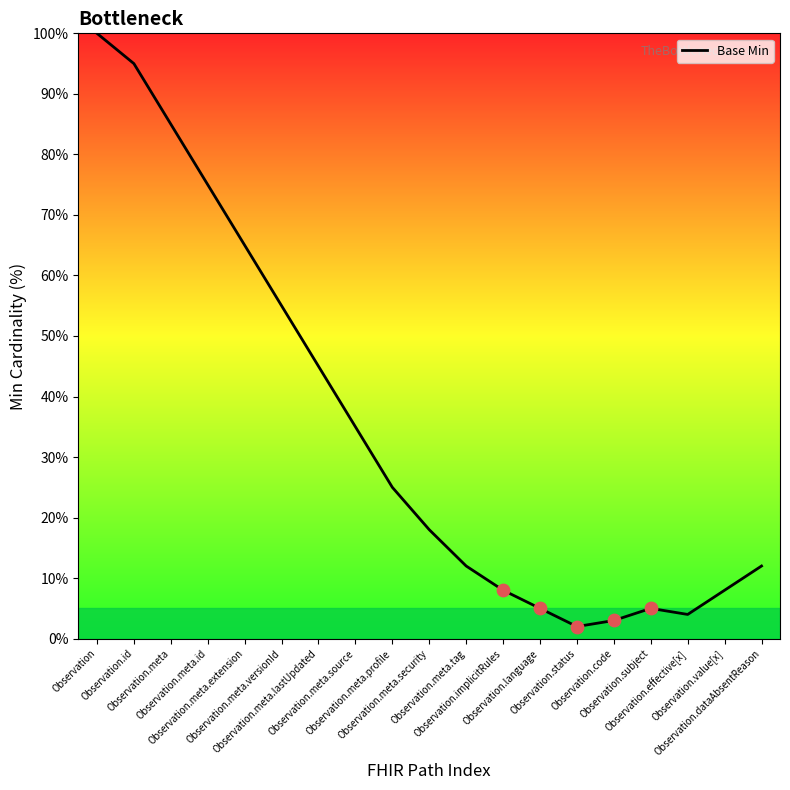

Between Observation.meta.lastUpdated and Observation.meta.source, which is larger?

Observation.meta.lastUpdated